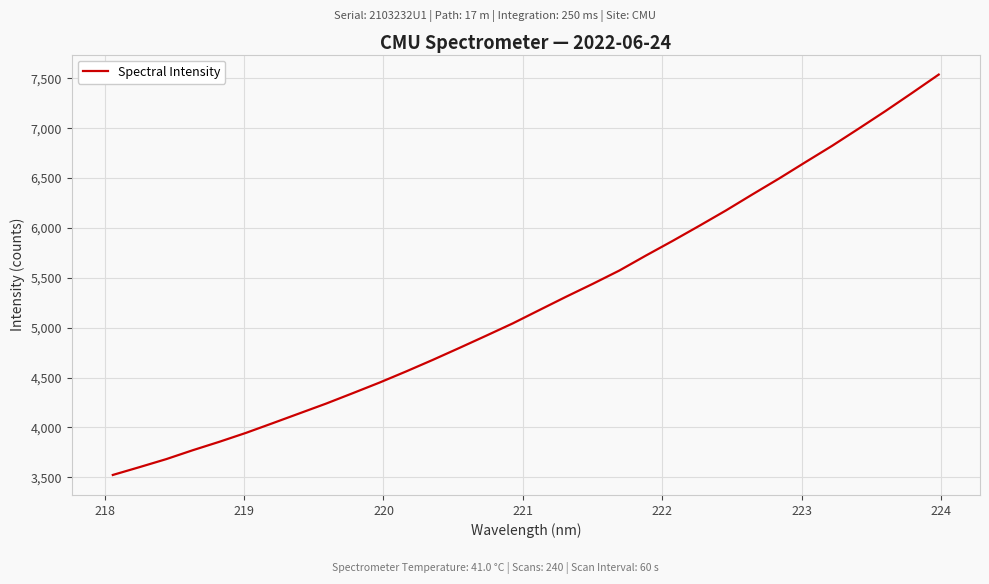

What is the maximum value shown in the chart?

7538.5